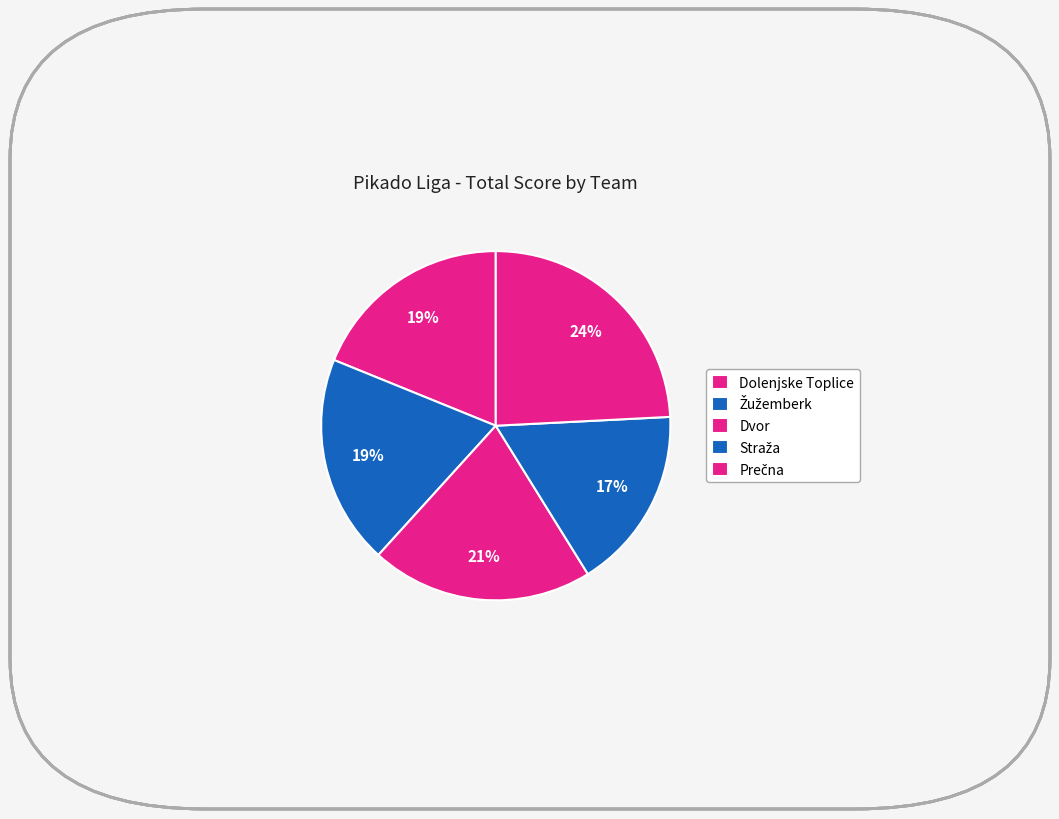

How many slices are in this pie chart?

5